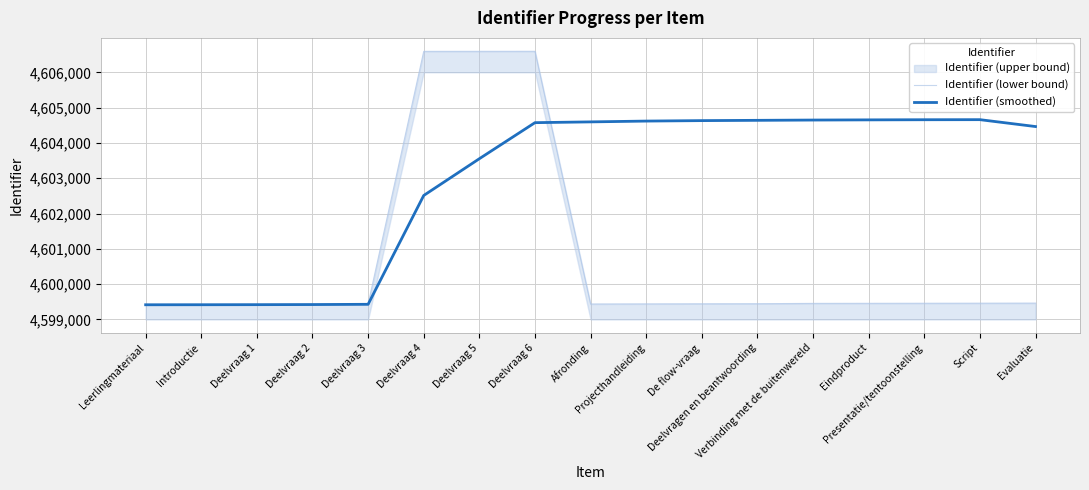

What is the label of the 9th point from the right?

Afronding